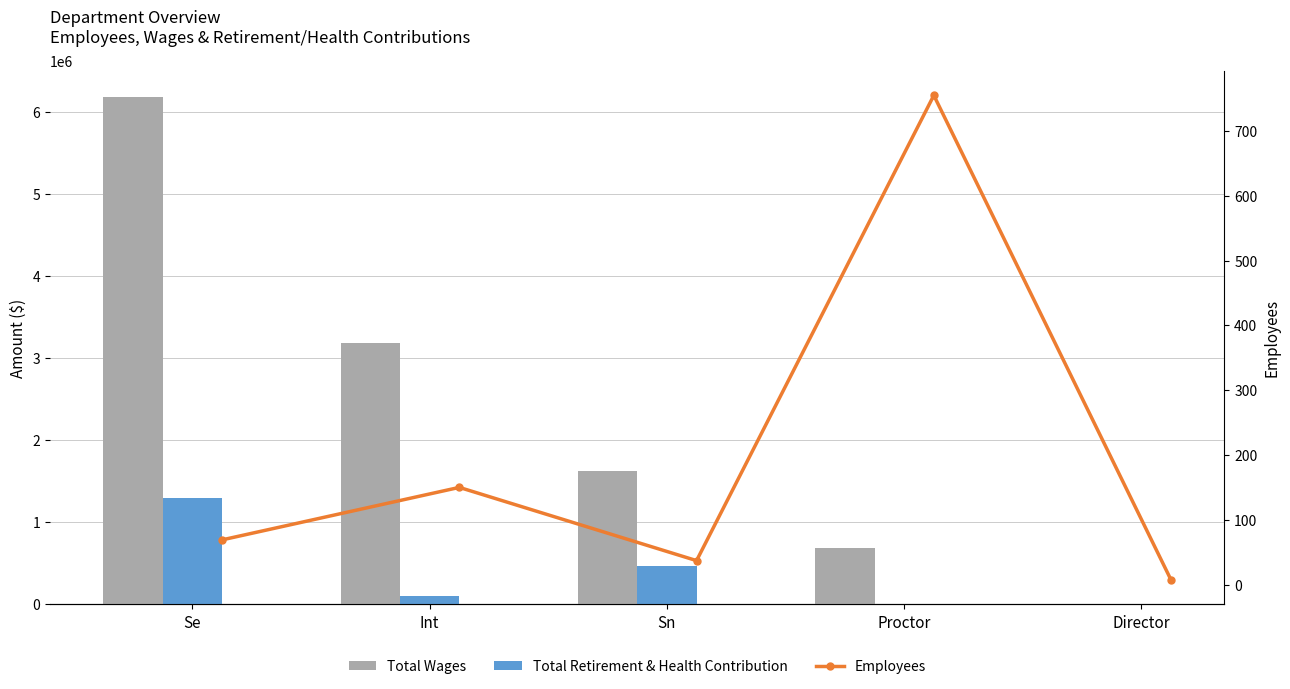

What is the greatest value displayed?

6187741.9